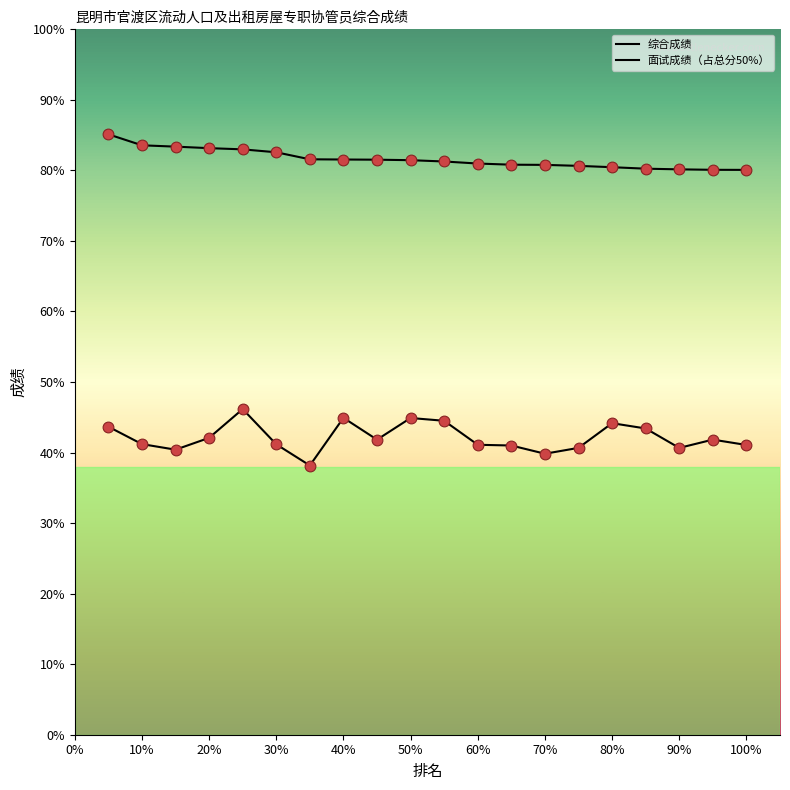

At how many categories does at least one series exceed 77?

20